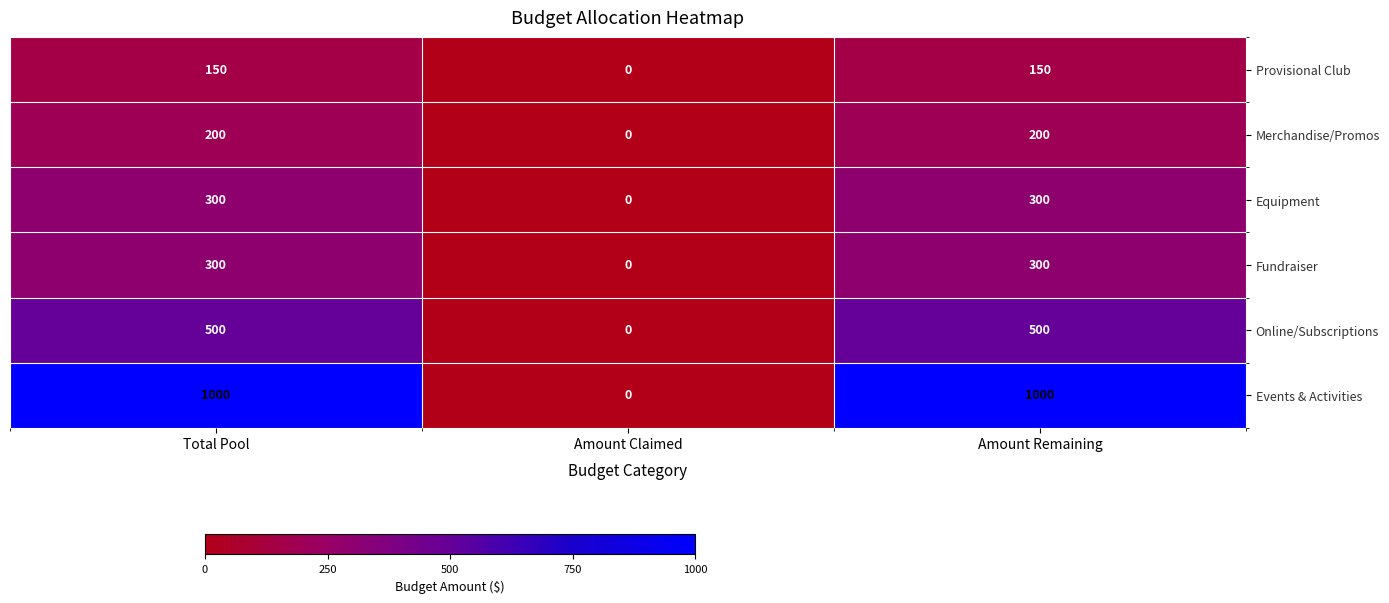

Which series has the widest spread of values?

Events & Activities